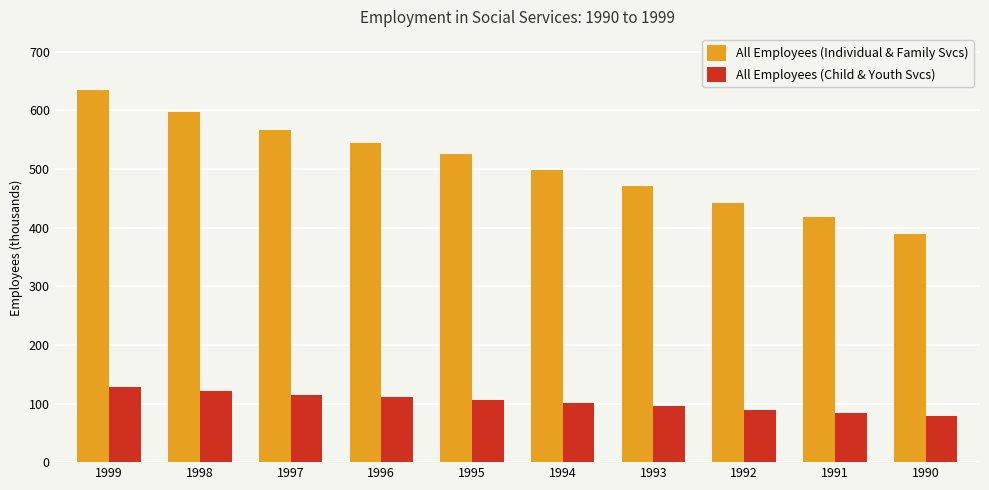

What is the maximum value shown in the chart?

635.1